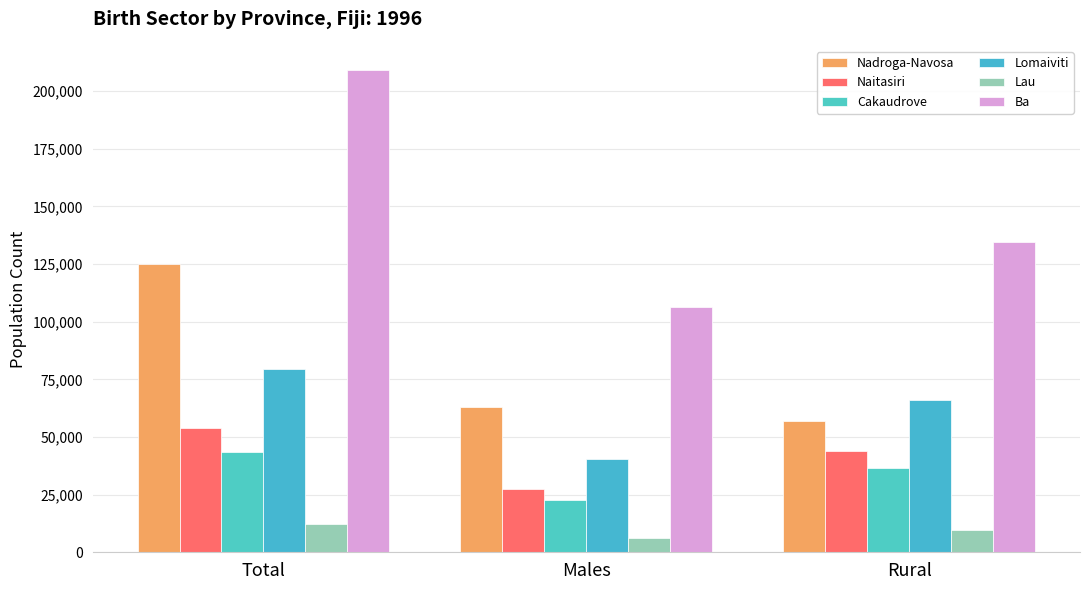

At which label does Cakaudrove first exceed 36717?

Total